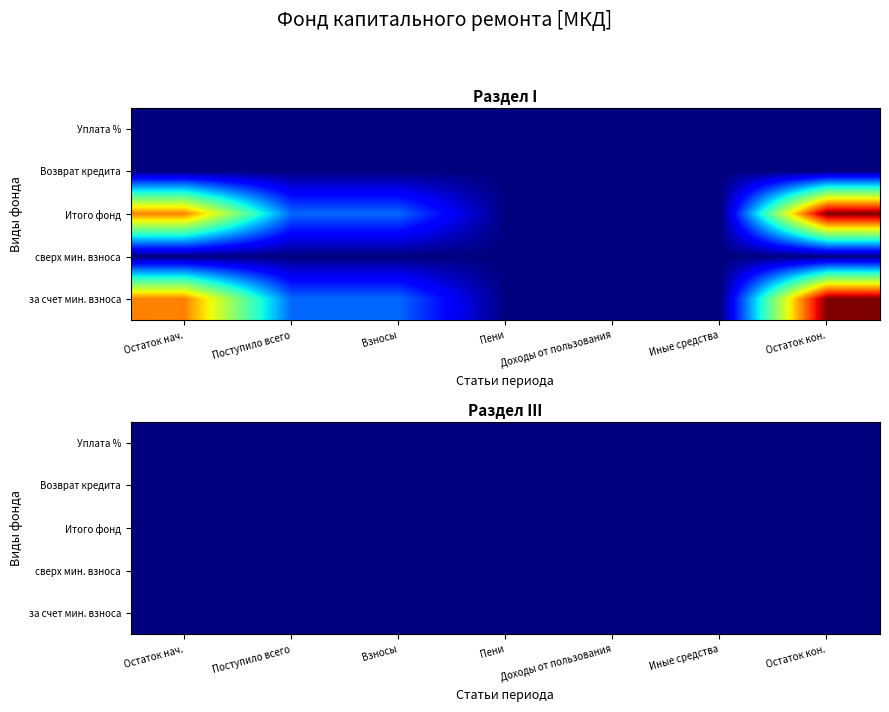

List the series in order of their peak value, lowest first.

сверх минимального размера взноса, Возврат кредита, Уплата процентов, за счет минимального взноса, Итого фонд